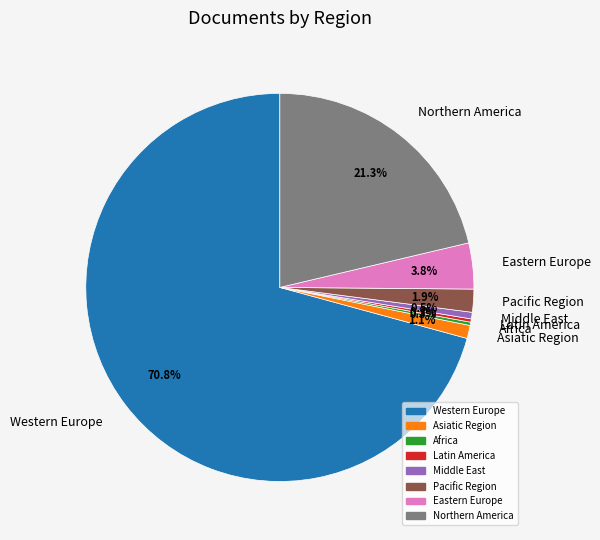

Which category has the biggest portion of the pie?

Western Europe